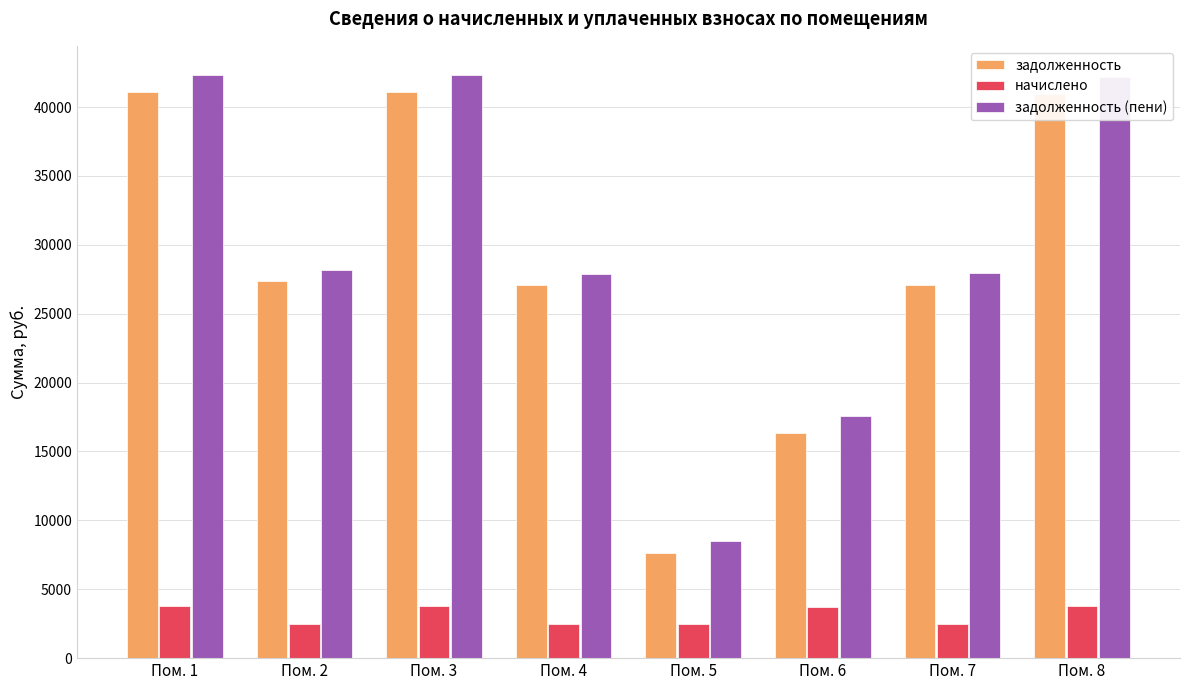

What is the maximum value shown in the chart?

42328.3